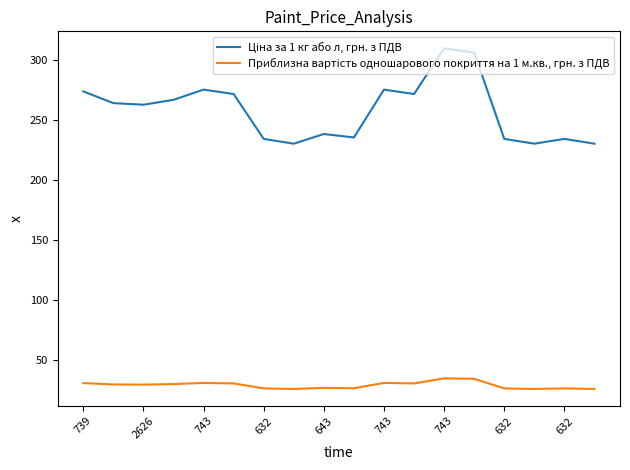

What is the smallest value displayed?

25.6